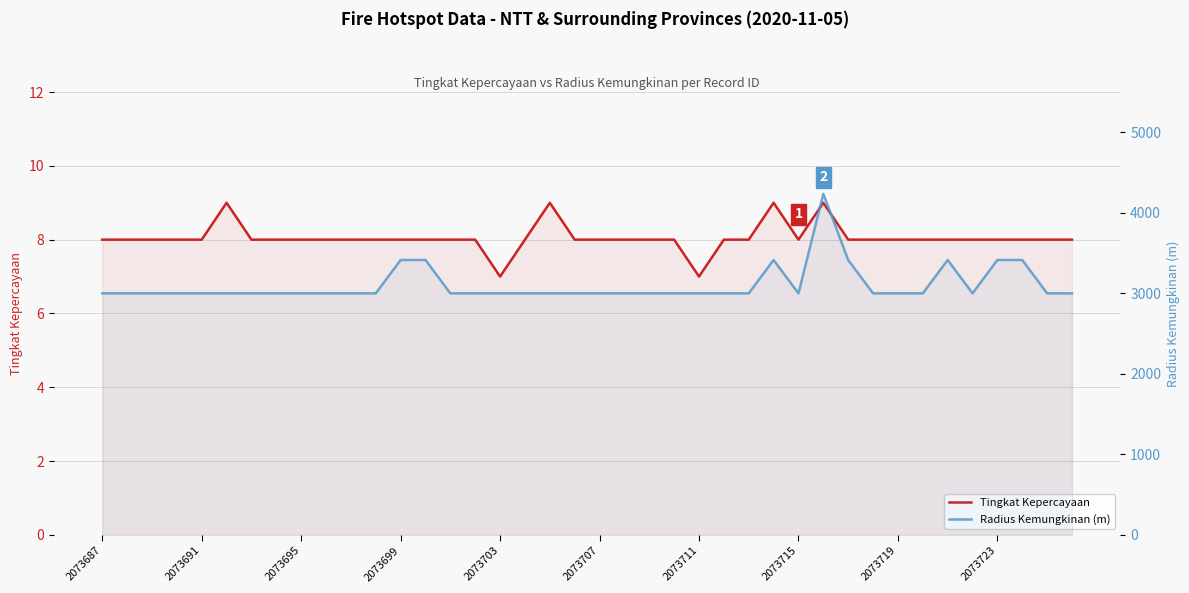

What is the minimum value for Tingkat Kepercayaan?

7